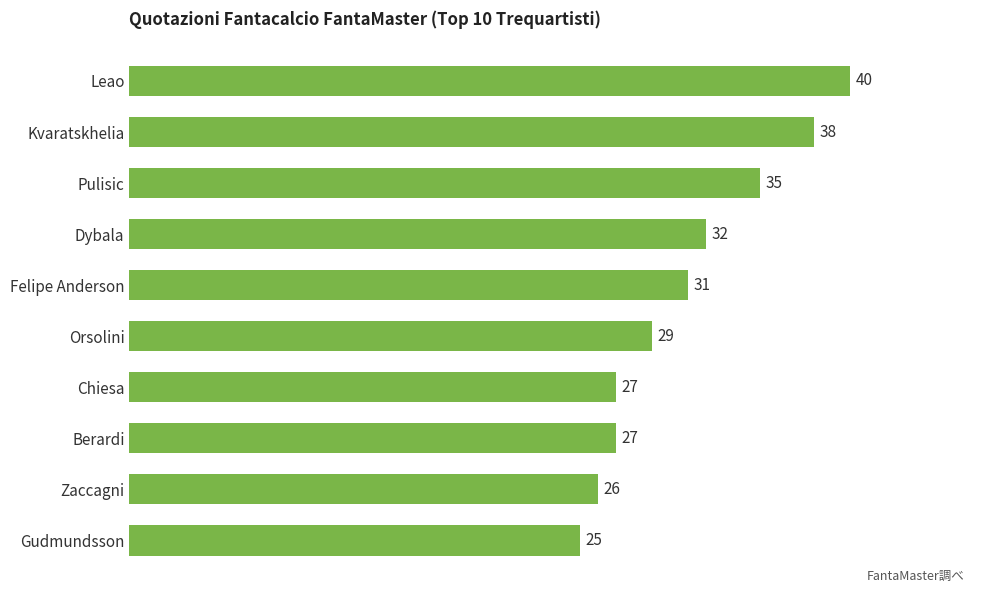

What is the approximate value at Berardi?

27